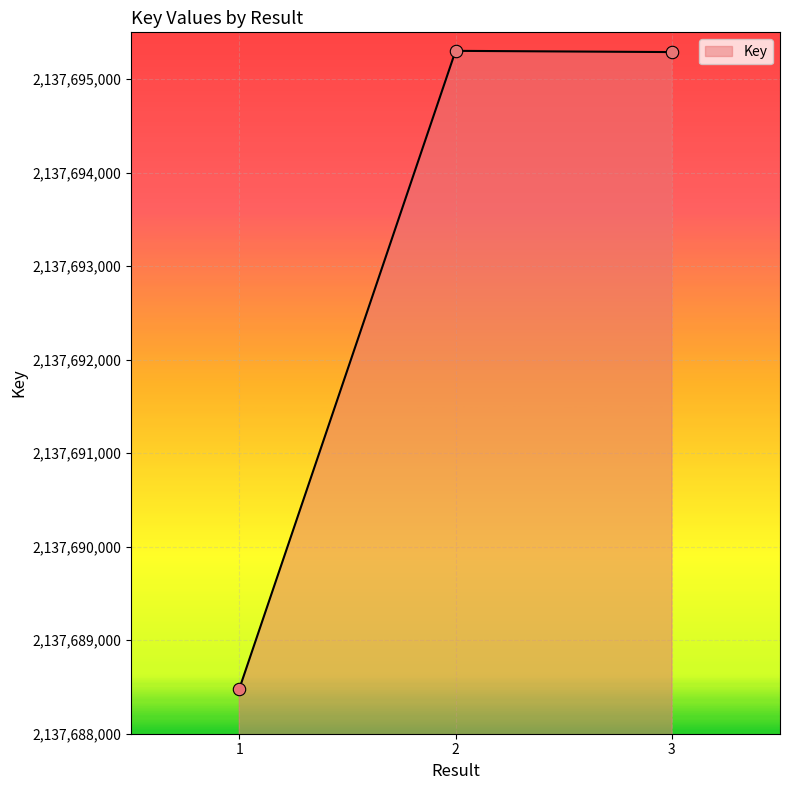

Which has a higher value, 1 or 3?

3